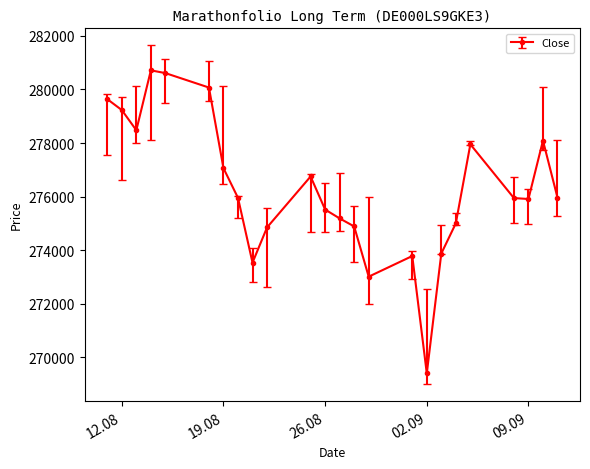

What is the value of the 19th point from the left?

275005